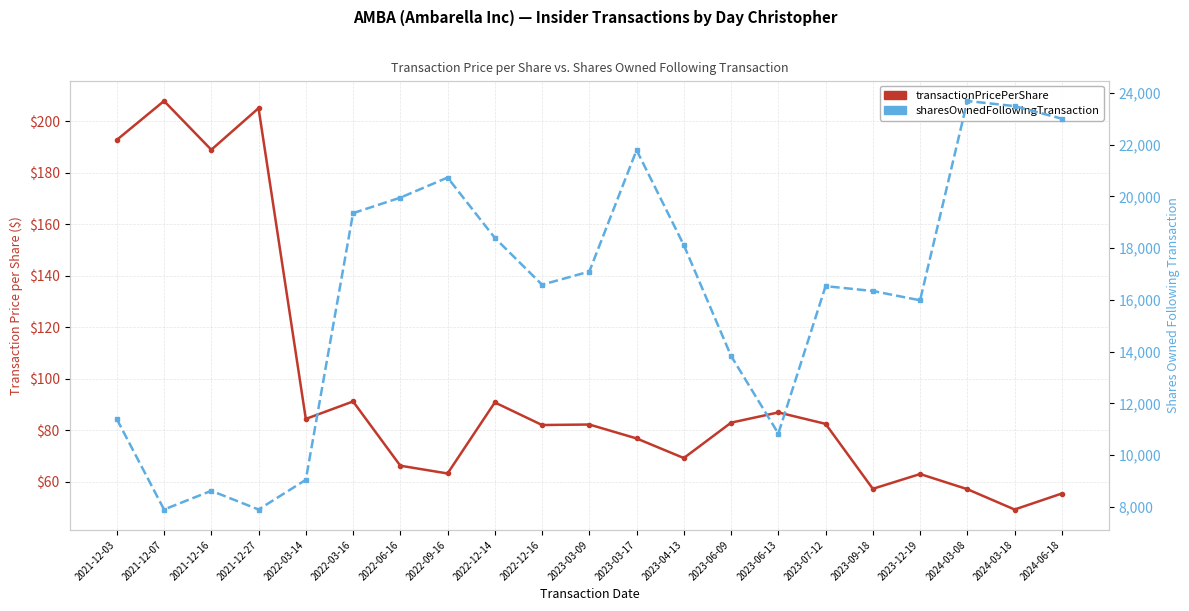

Rank the series at 2023-12-19 from highest to lowest value.

sharesOwnedFollowingTransaction, transactionPricePerShare